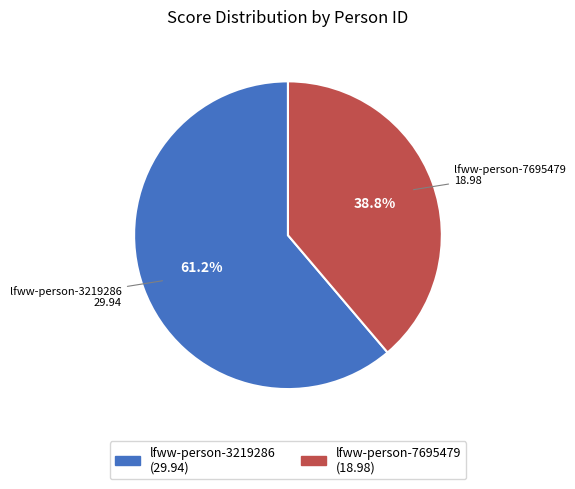

What is the total percentage of lfww-person-7695479 and lfww-person-3219286?

100.0%